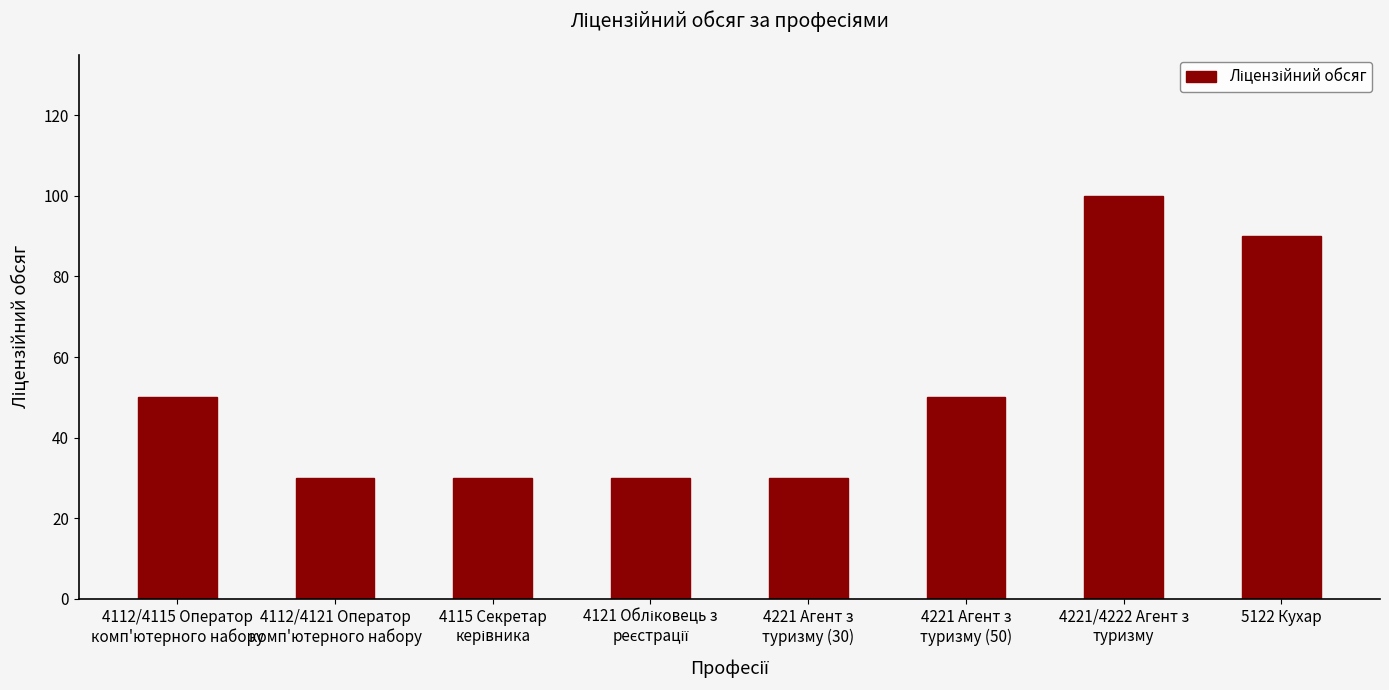

Approximately how many times larger is the value at 4112/4115 Оператор
комп'ютерного набору compared to 4221 Агент з
туризму (30)?

1.7